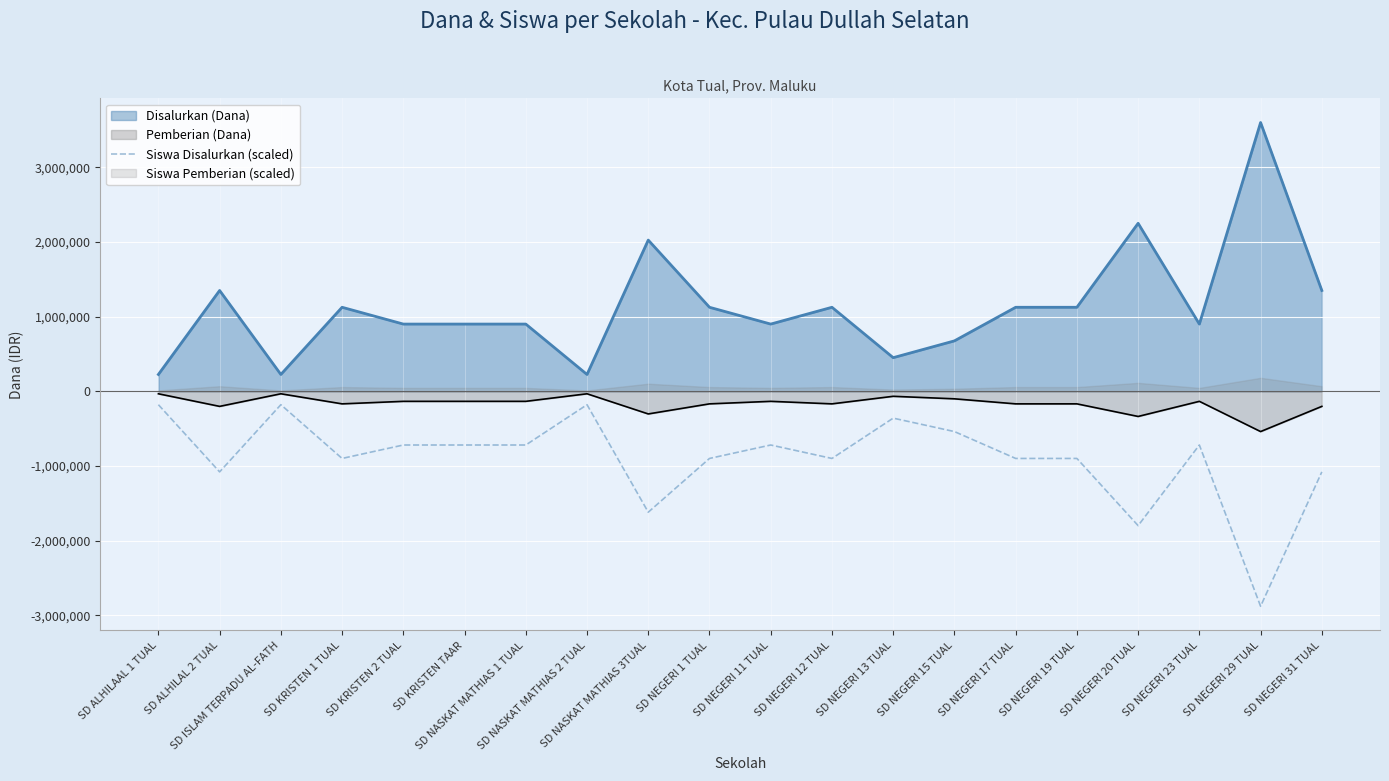

True or false: Siswa Disalurkan (scaled) and Disalurkan (Dana) intersect in this chart.

False